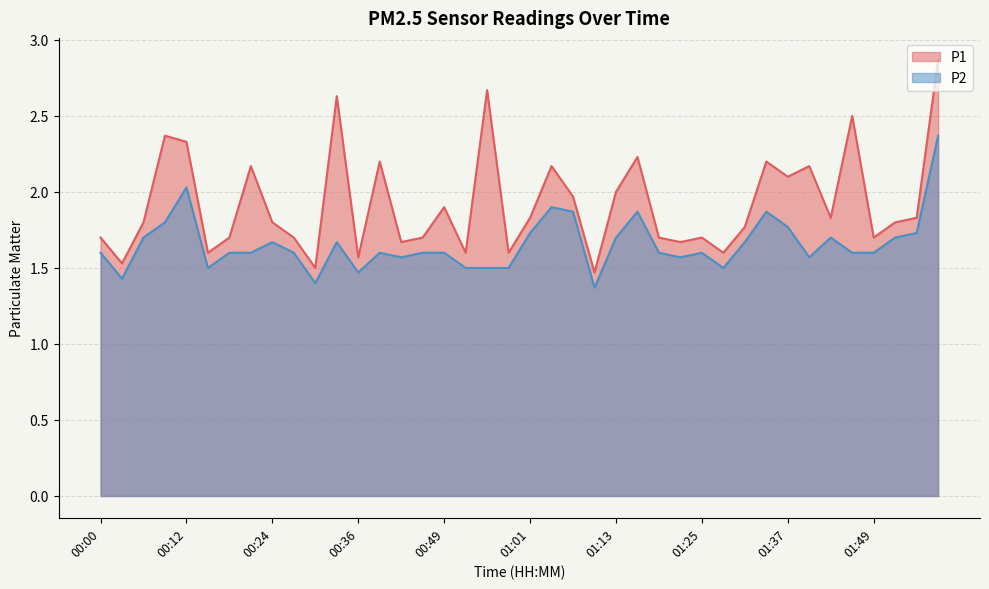

In P1, how many points are lower than both neighbors (excluding endpoints)?

13